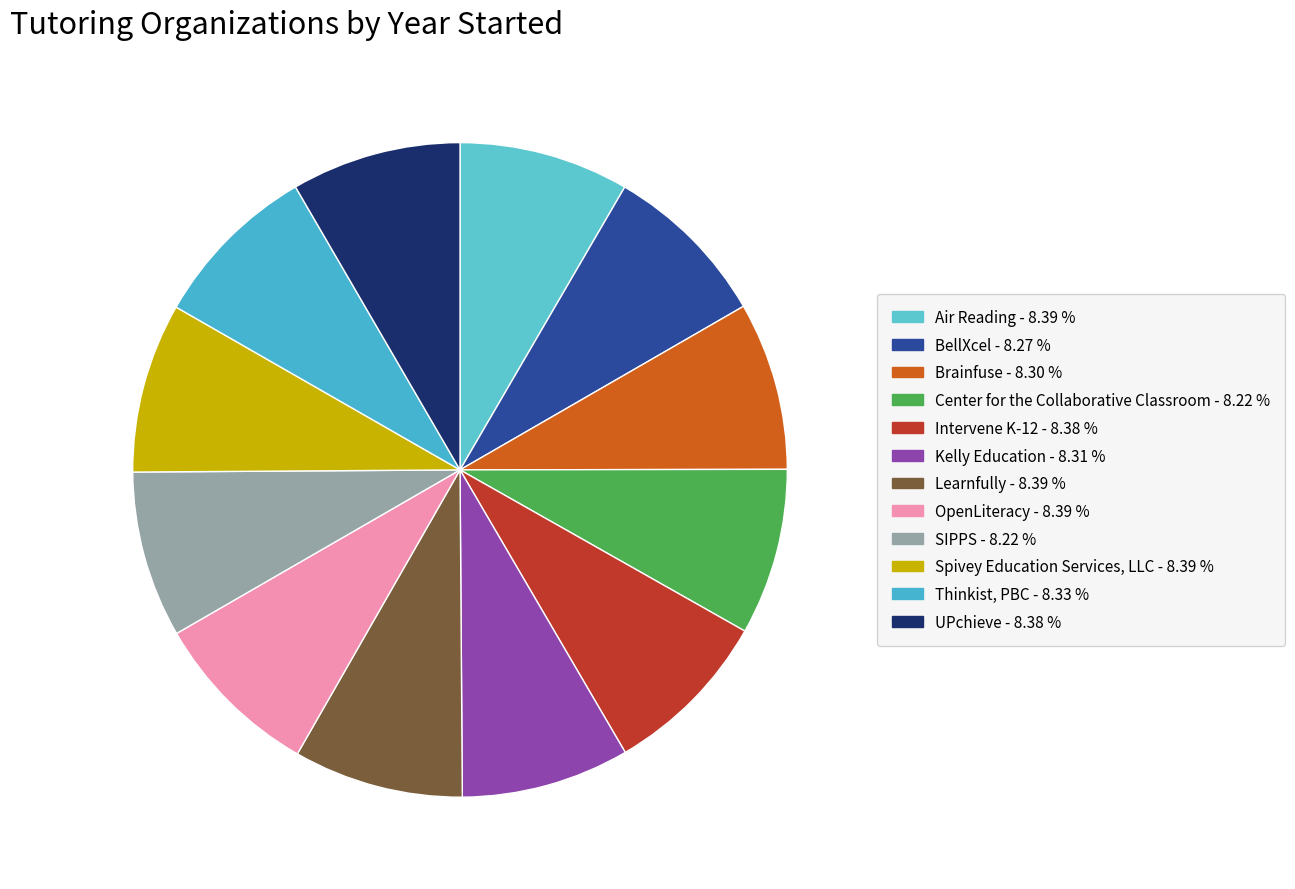

Count the number of slices in the pie.

12